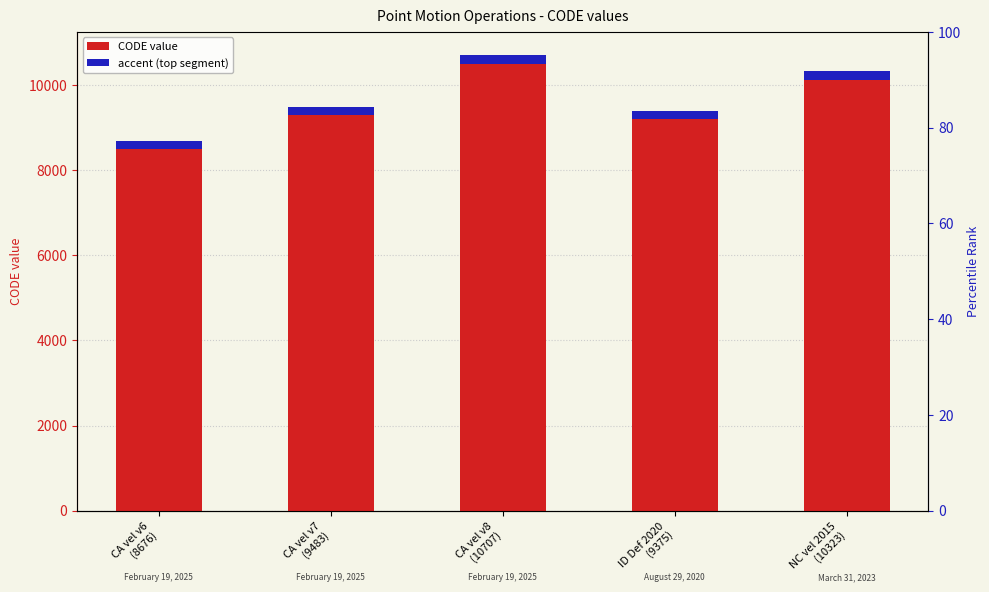

Which series has the largest range (max minus min)?

CODE (numeric)